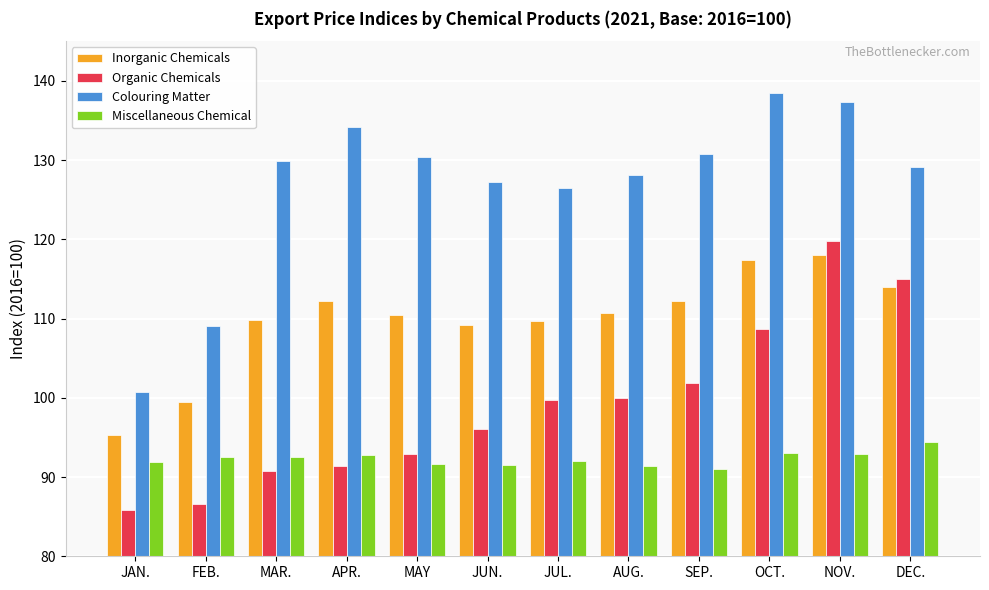

Does the chart contain stacked bars?

No